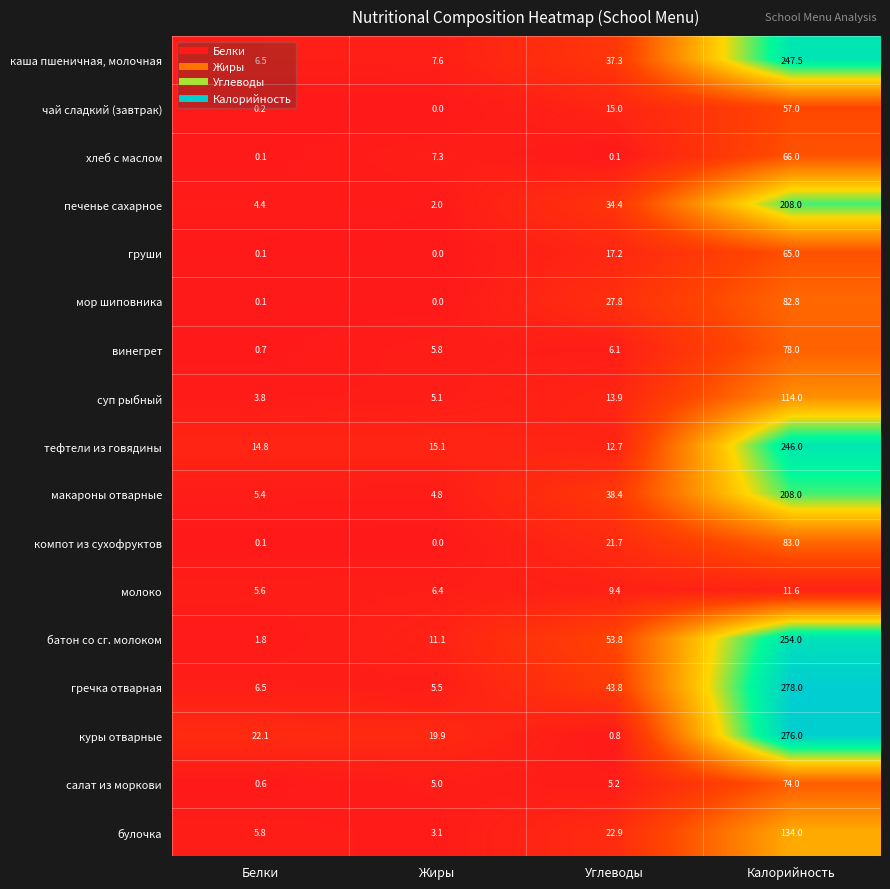

What is the greatest value displayed?

278.0